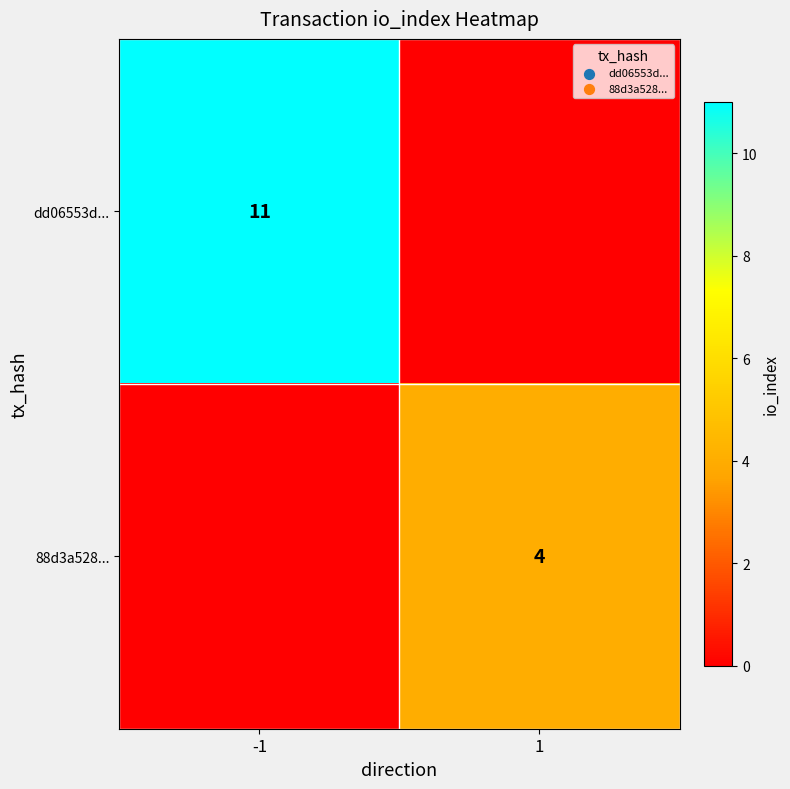

What is the total value across all series at -1?

11